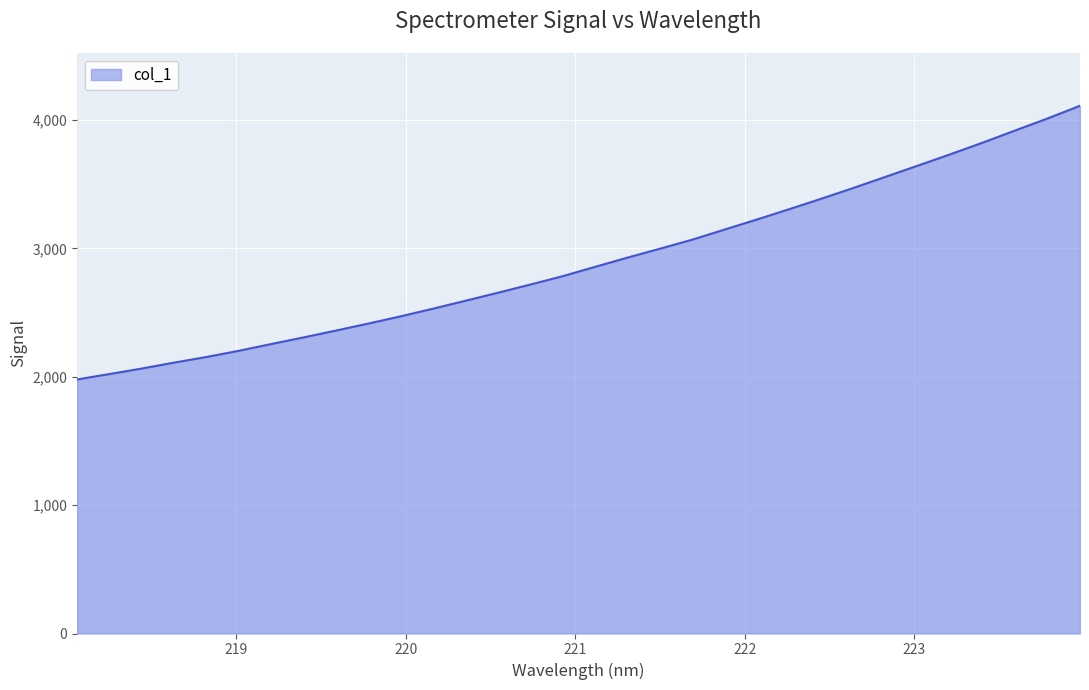

What is the greatest value displayed?

4112.1